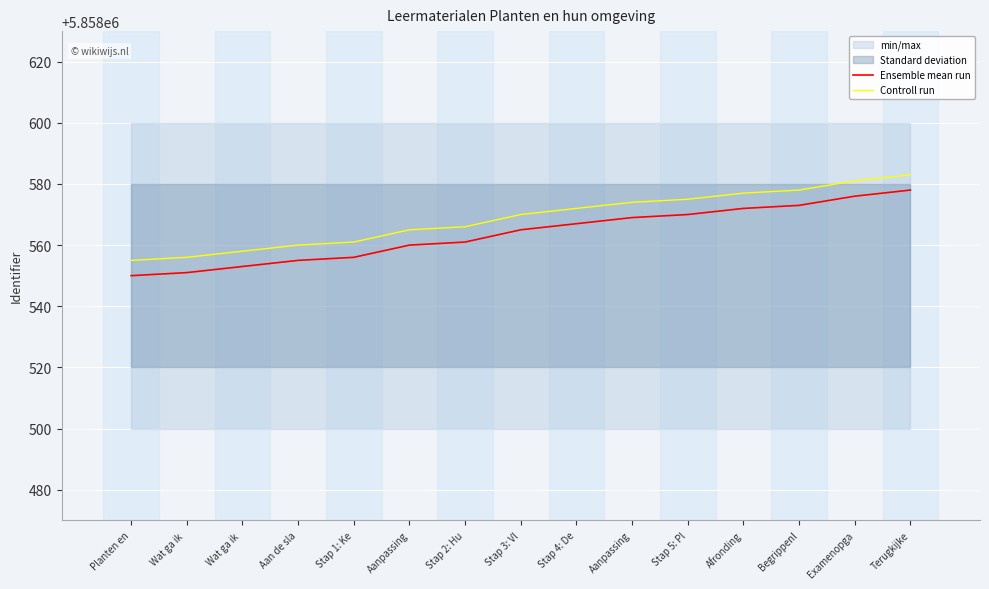

What is the maximum value for Ensemble mean run?

5858578